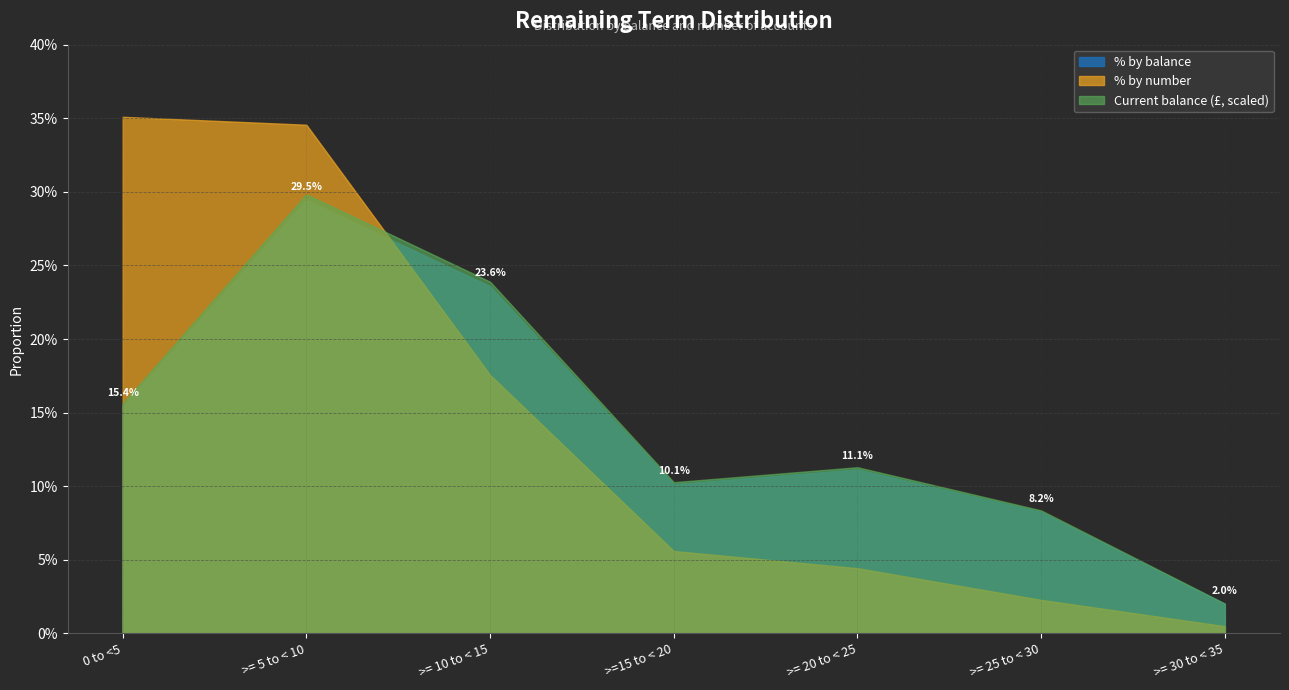

In Current balance (£), how many points are higher than both neighbors (excluding endpoints)?

2